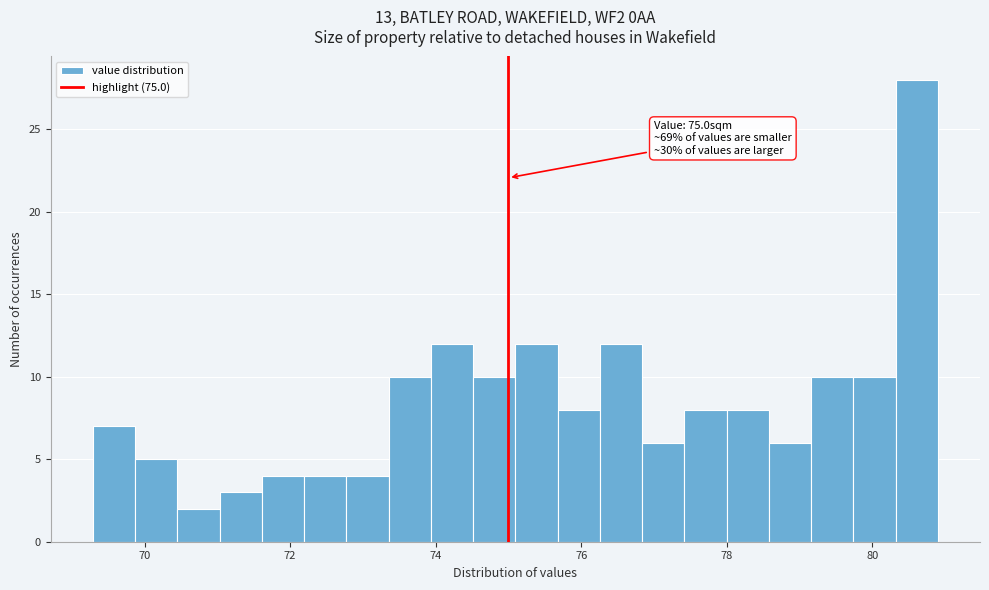

Around what value on the x-axis is the tallest bar? Give the approximate position of its centre, as read against the axis.

80.6